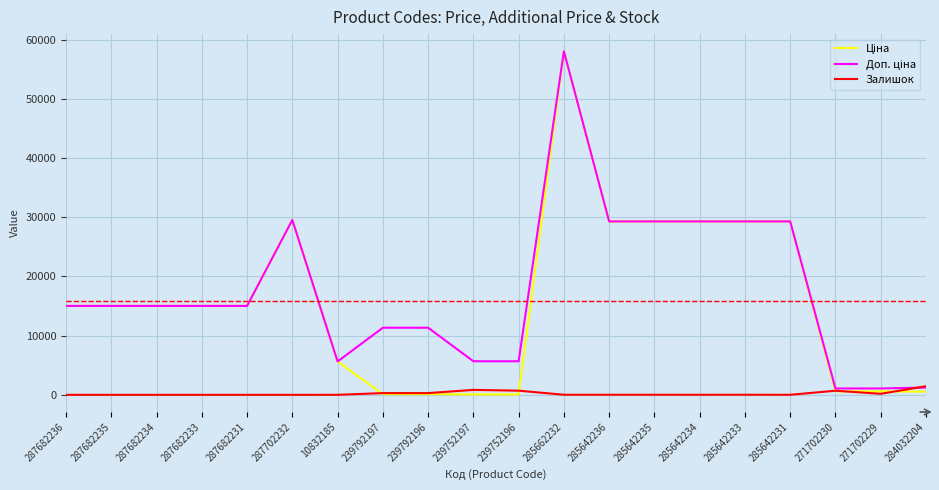

What is the spread (max minus min) of values at 287682235?

15019.2